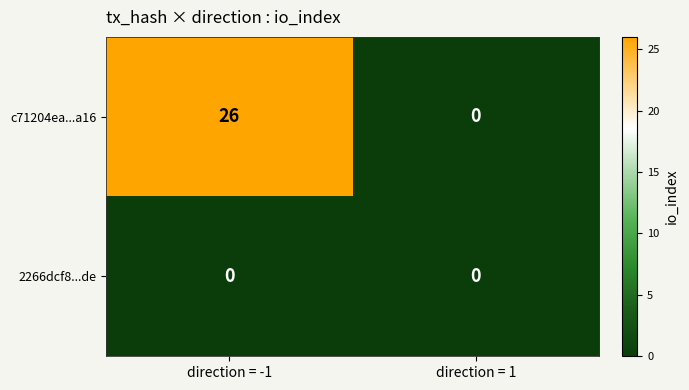

At how many categories does at least one series exceed 25?

1